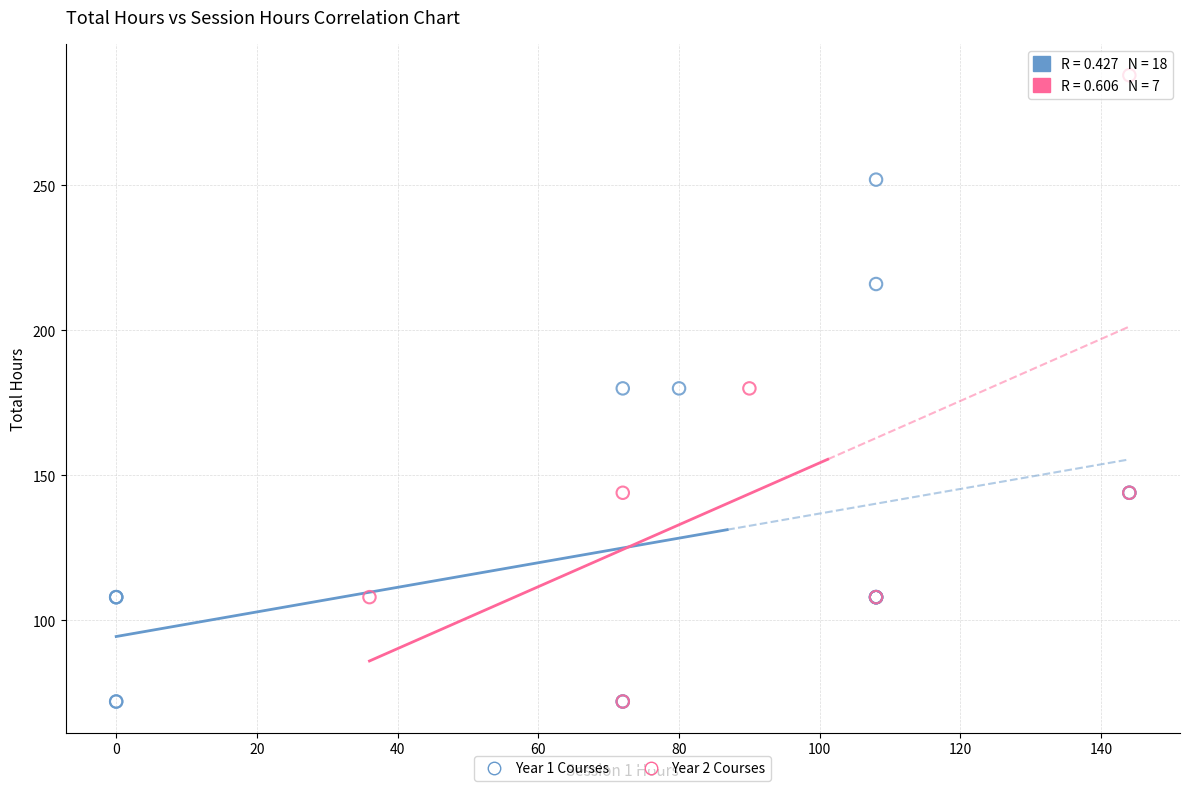

Which series contains the highest Y value?

Year 2 Courses